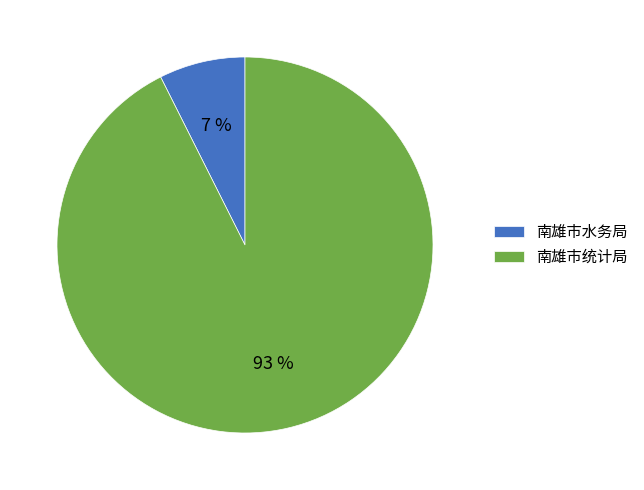

Between 南雄市水务局 and 南雄市统计局, which is larger?

南雄市统计局